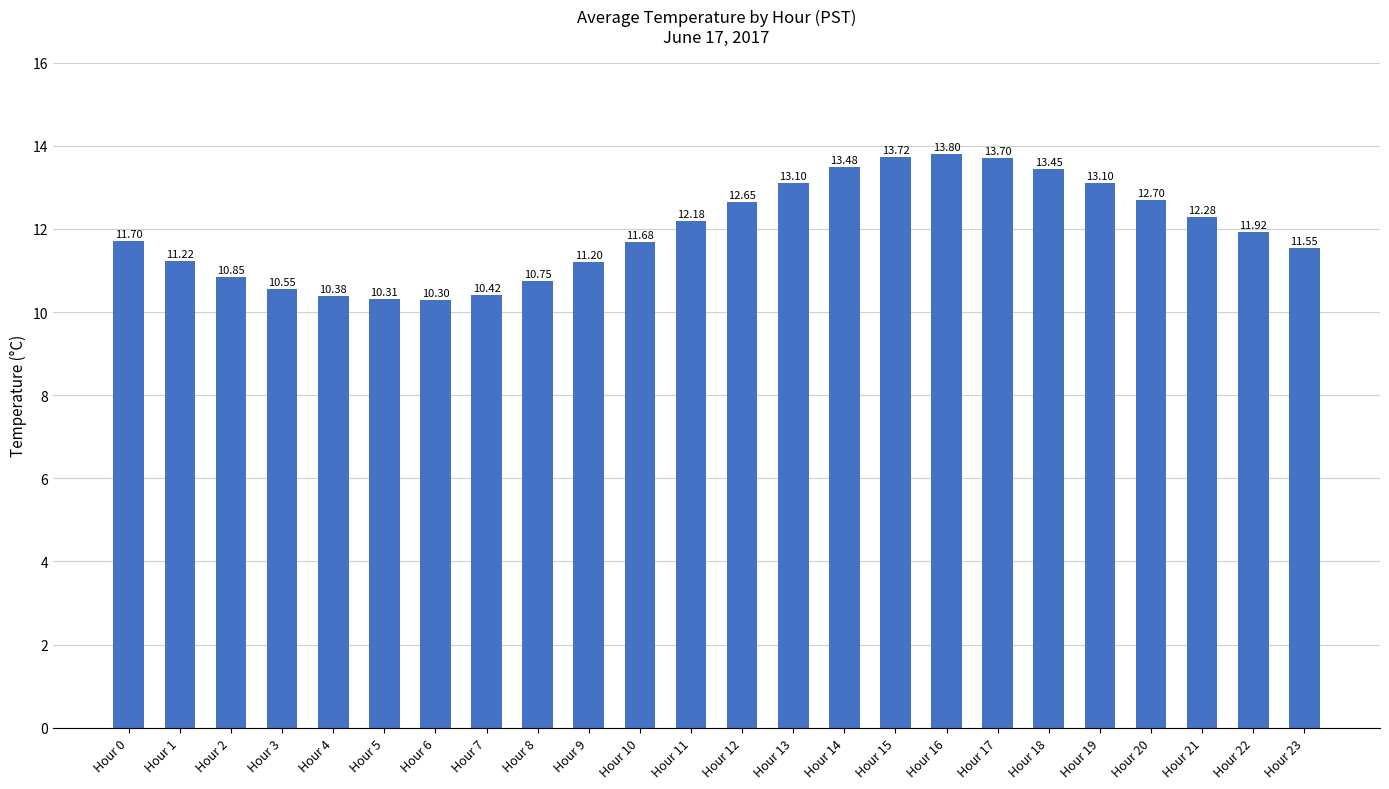

How many values exceed 11?

17